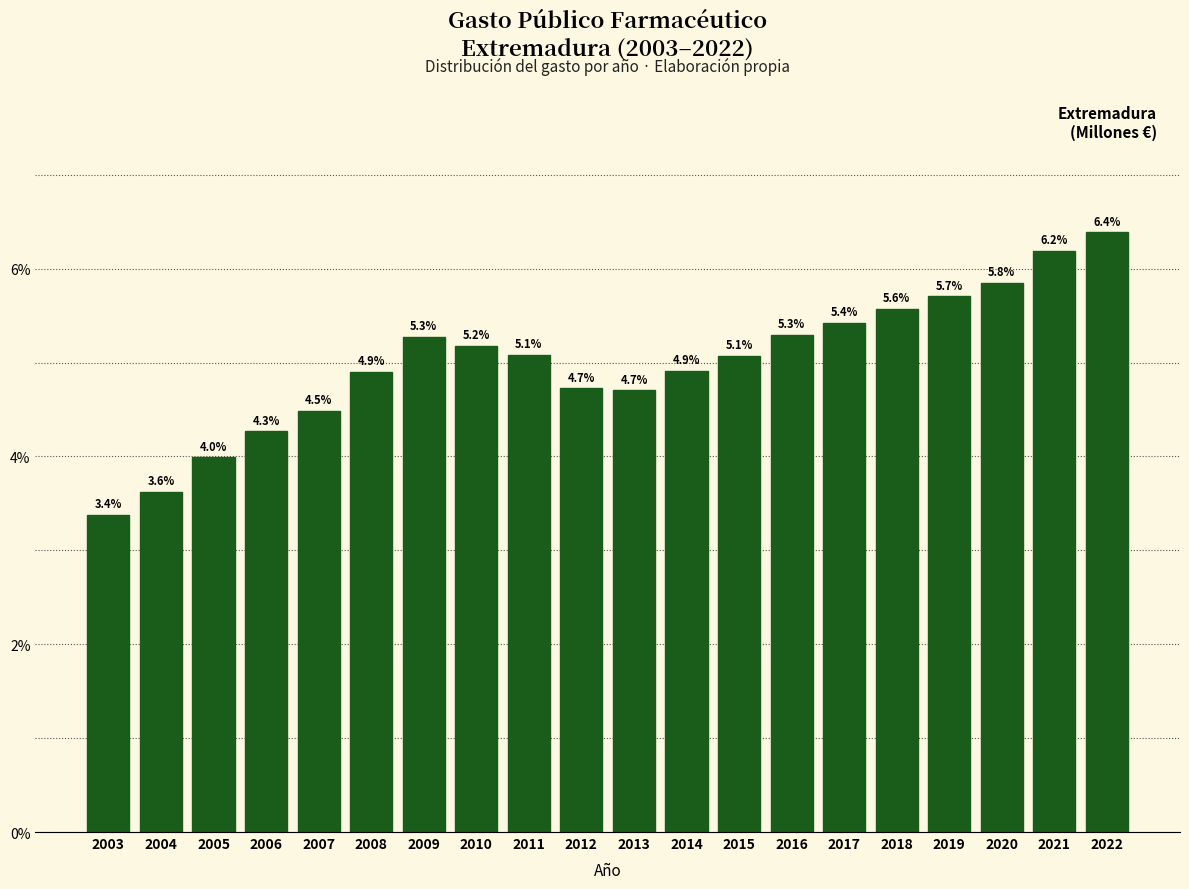

Reading right to left, list all the values displayed in this chart.

2022=6.4	2021=6.2	2020=5.8	2019=5.7	2018=5.6	2017=5.4	2016=5.3	2015=5.1	2014=4.9	2013=4.7	2012=4.7	2011=5.1	2010=5.2	2009=5.3	2008=4.9	2007=4.5	2006=4.3	2005=4.0	2004=3.6	2003=3.4